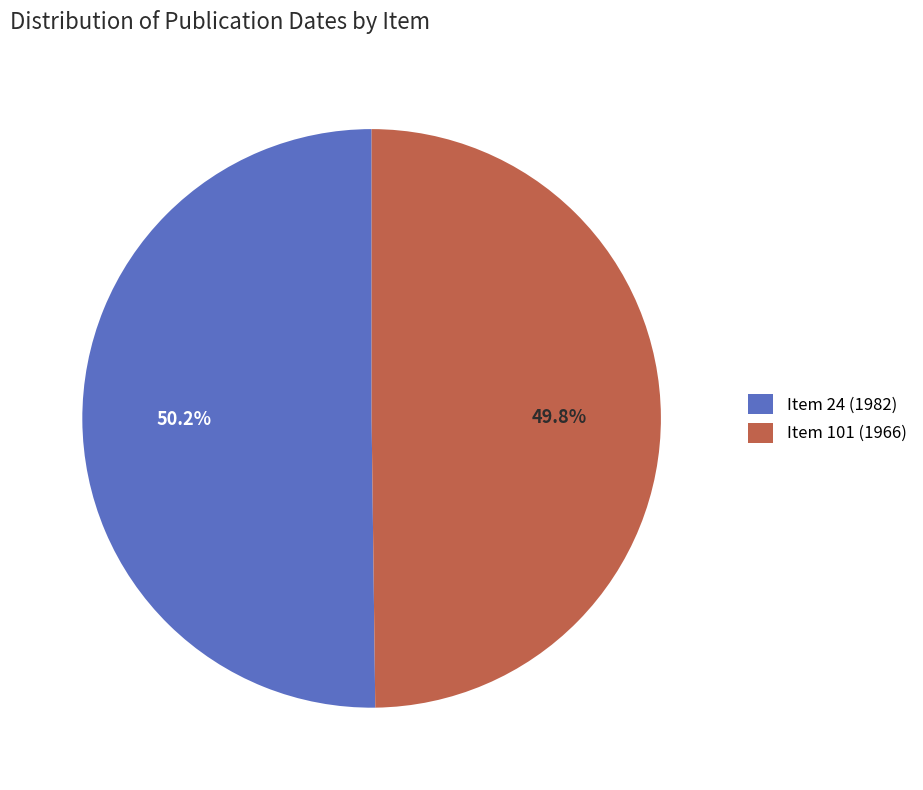

Is there any slice that represents more than half of the pie?

Yes